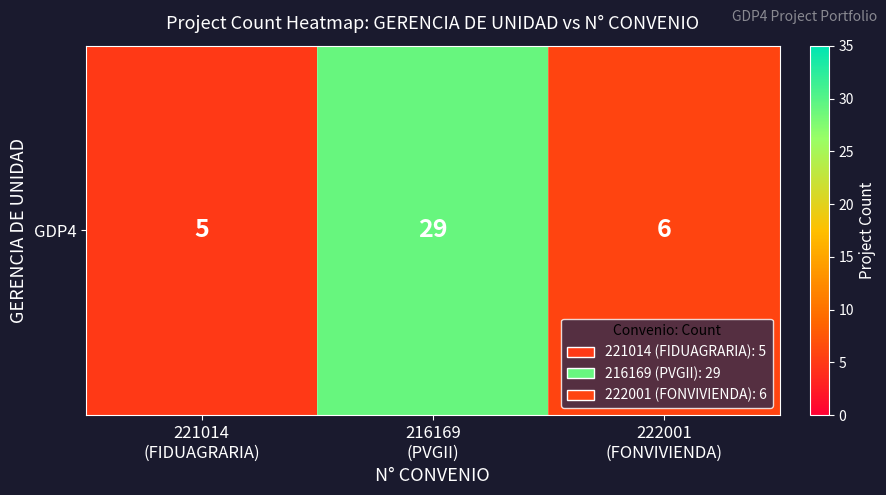

What is the average value?

13